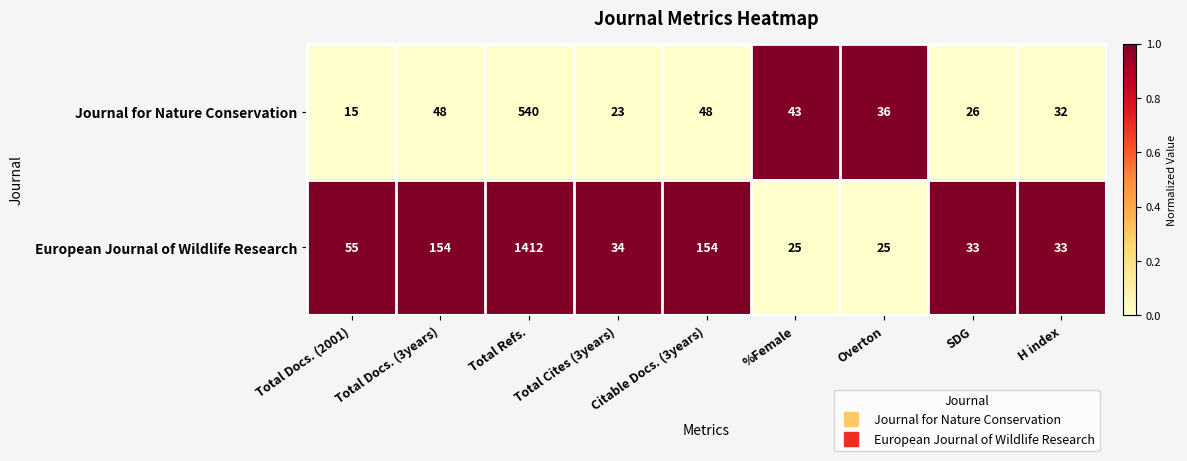

What is the difference between the highest and lowest values at SDG?

7